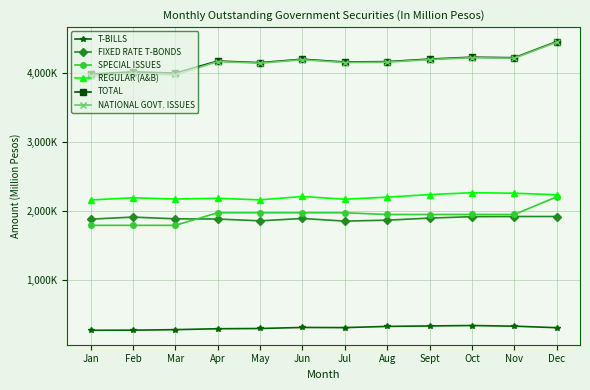

Which series has the widest spread of values?

NATIONAL GOVT. ISSUES